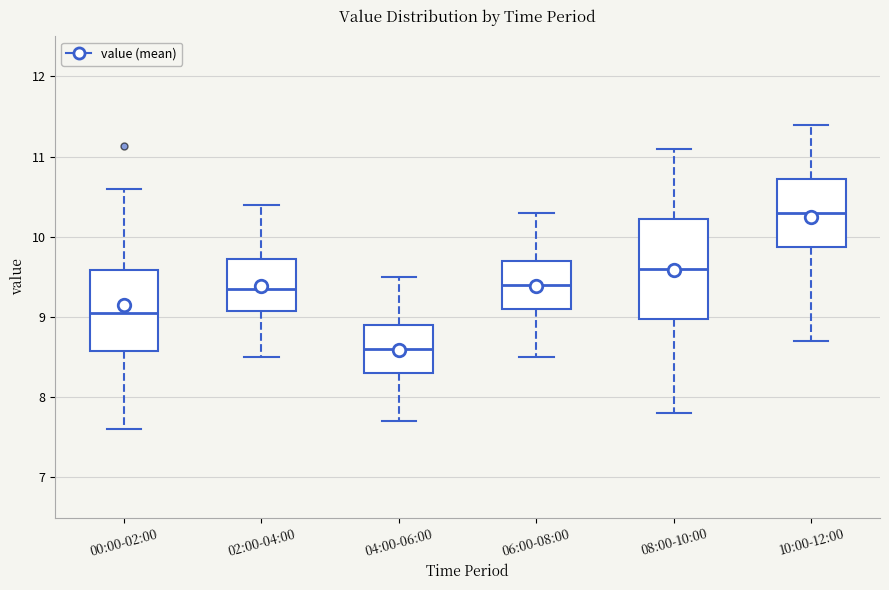

Reading left to right, read every box against the y-axis: the position of its median line, the range the box covers, and the ends of its whiskers. The values are not printed on the chart, so give them approximately, as read against the axis.

00:00-02:00: median 9.1, box 8.6 to 9.6, whiskers 7.6 to 10.6
02:00-04:00: median 9.4, box 9.1 to 9.7, whiskers 8.5 to 10.4
04:00-06:00: median 8.6, box 8.3 to 8.9, whiskers 7.7 to 9.5
06:00-08:00: median 9.4, box 9.1 to 9.7, whiskers 8.5 to 10.3
08:00-10:00: median 9.6, box 9.0 to 10.2, whiskers 7.8 to 11.1
10:00-12:00: median 10.3, box 9.9 to 10.7, whiskers 8.7 to 11.4